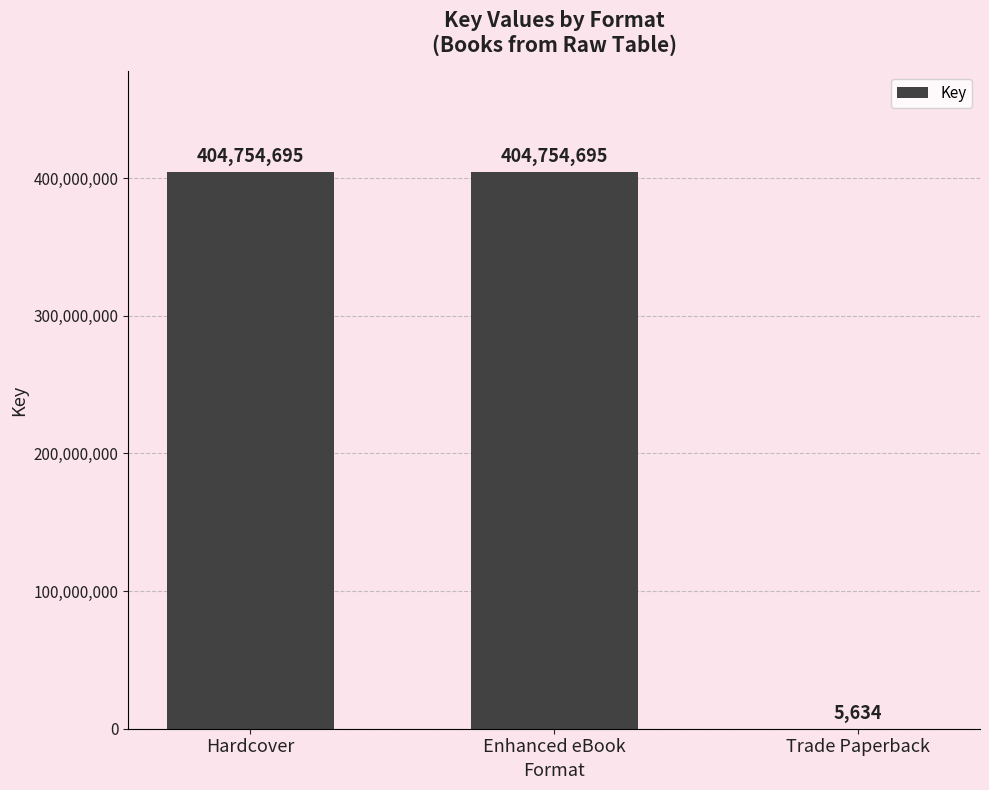

What is the average value?

269838341